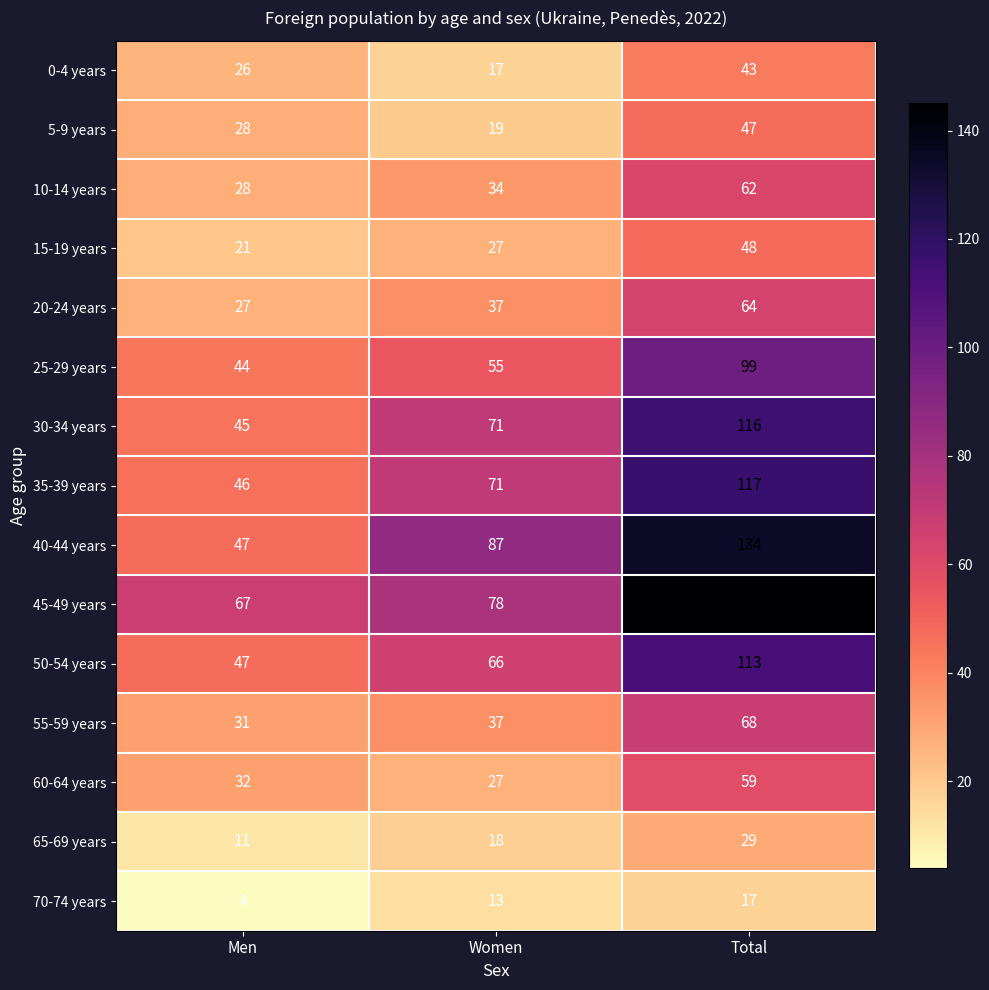

What is the sum of all 35-39 years values?

234